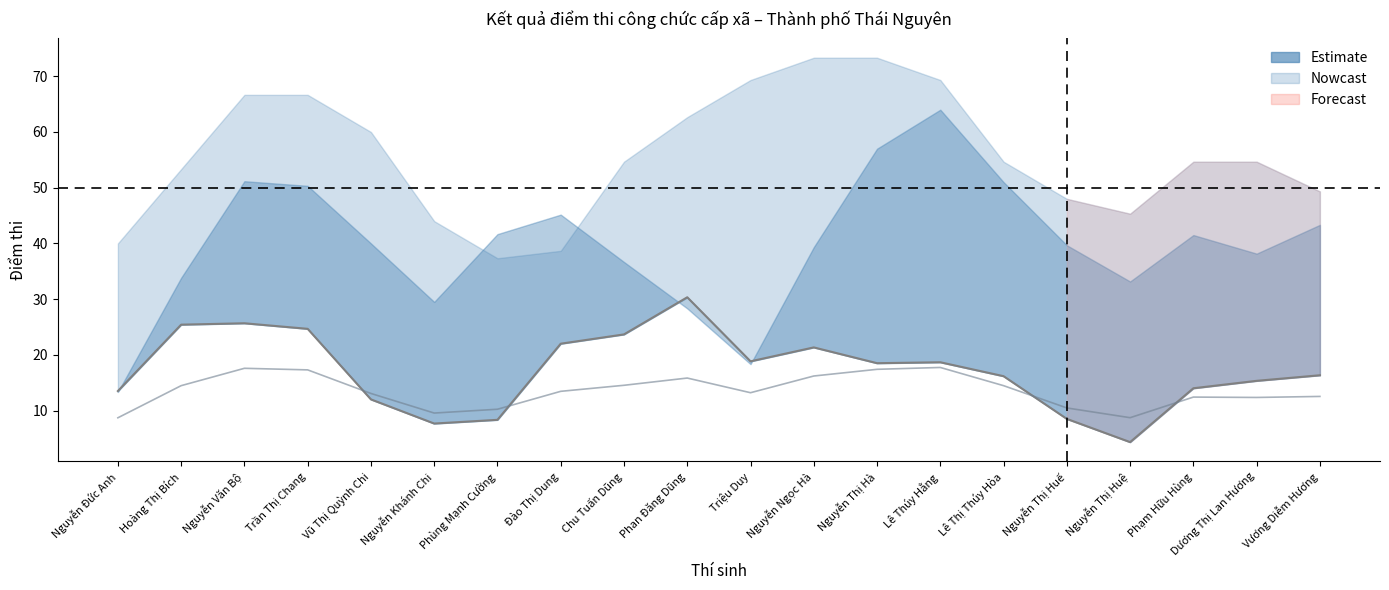

Which category has the lowest value in the Điểm viết Chuyên ngành series?

Nguyễn Thị Huệ